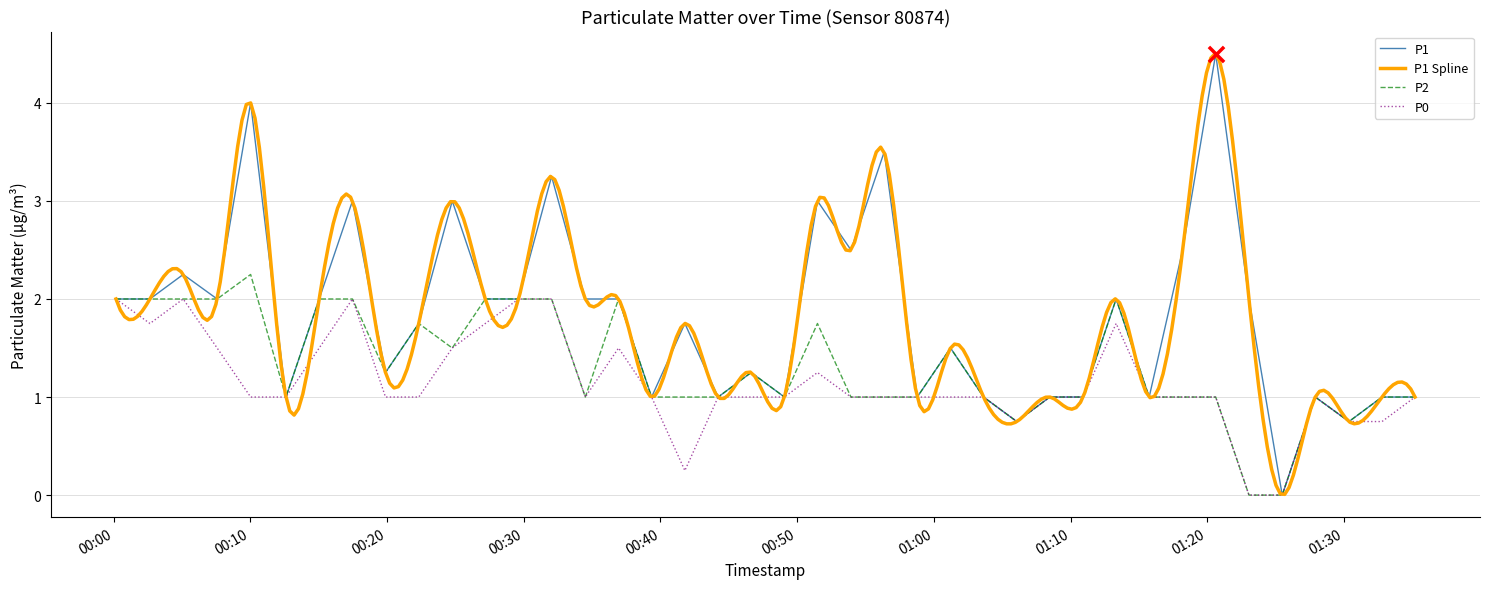

Which series contains the lowest Y value?

P1